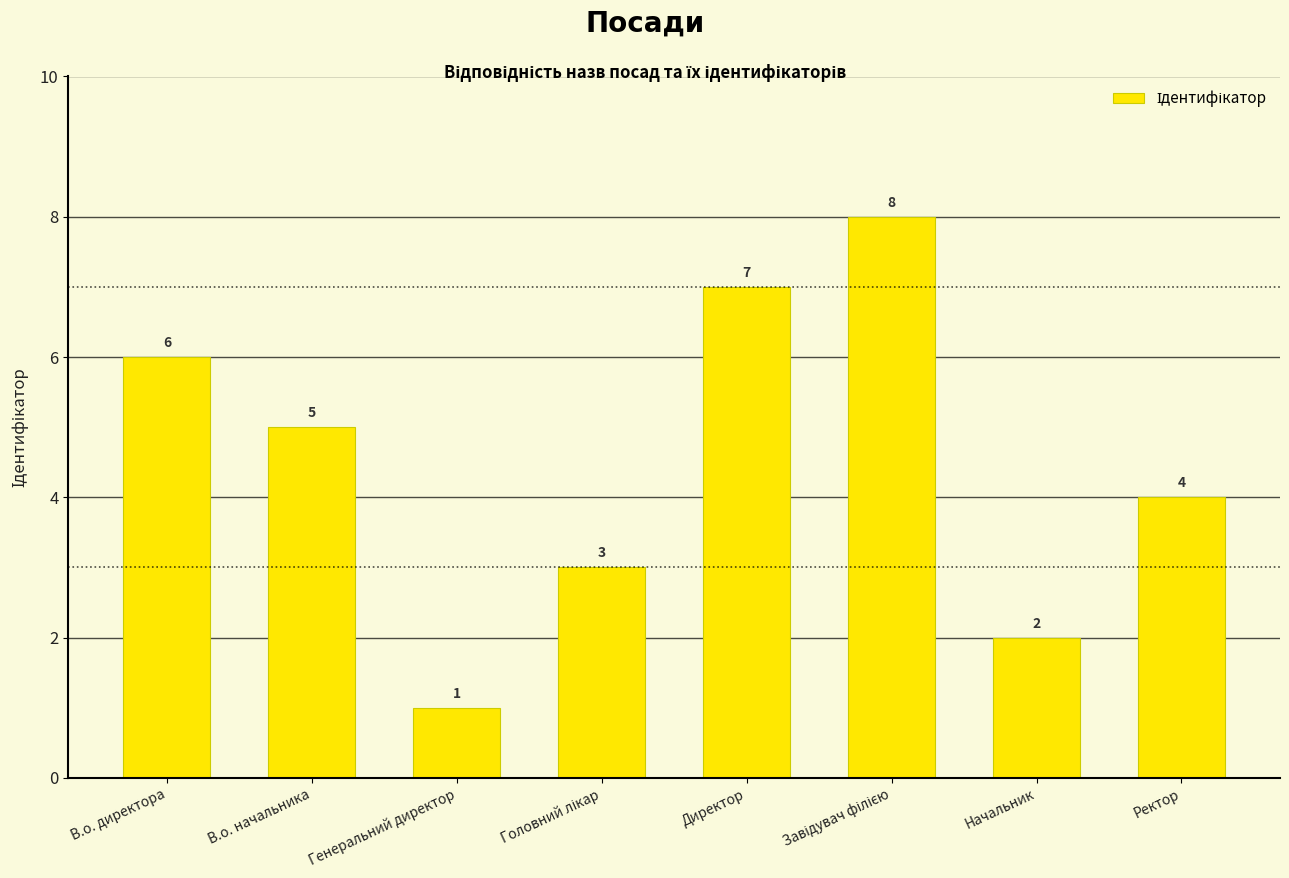

Are the bars horizontal?

No